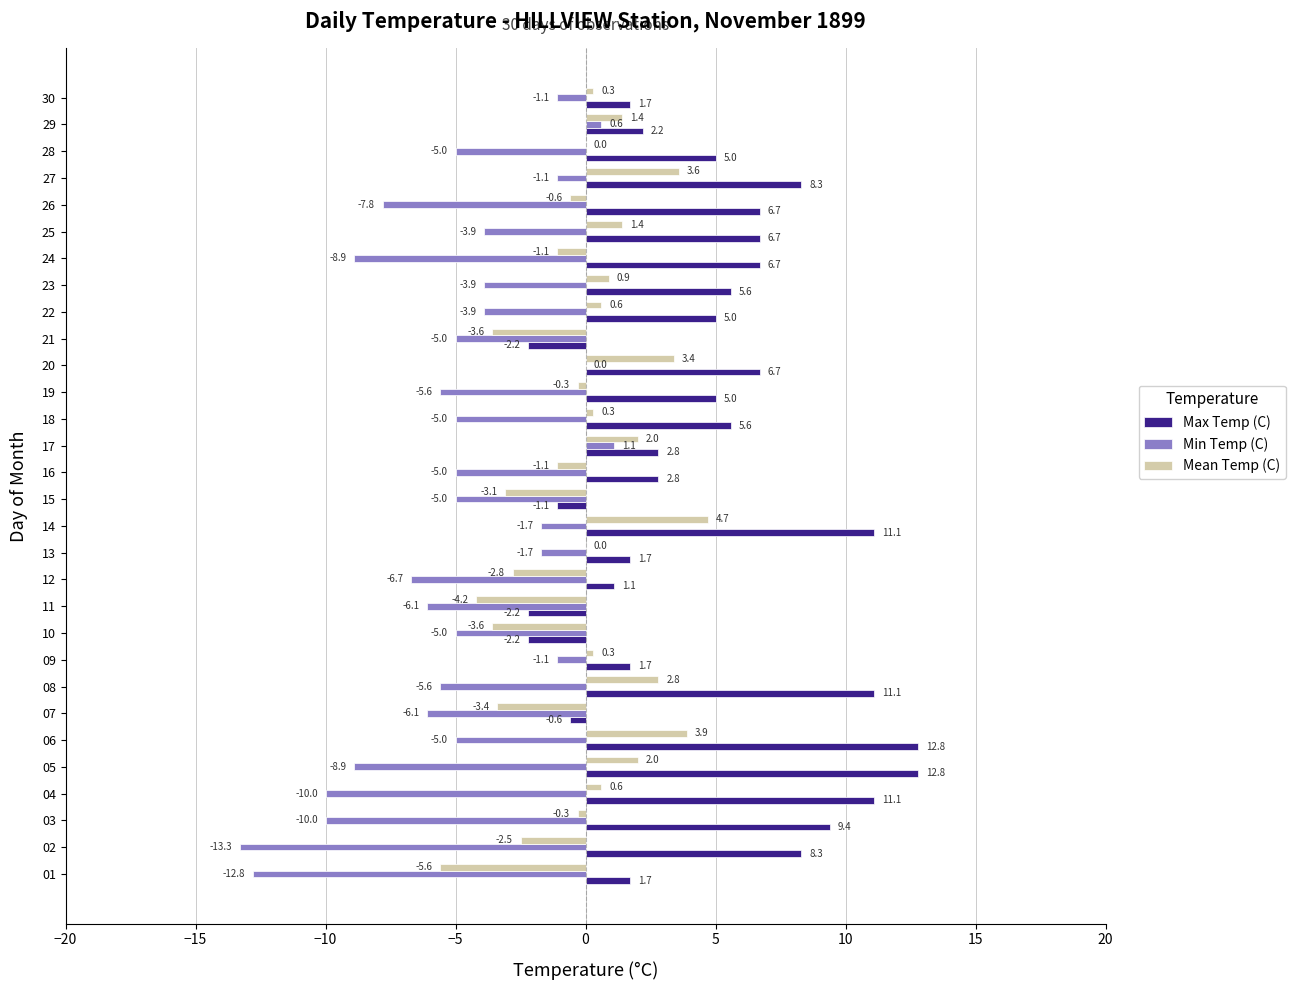

The value of Min Temp (C) at 02 is -19.2. True or false?

False